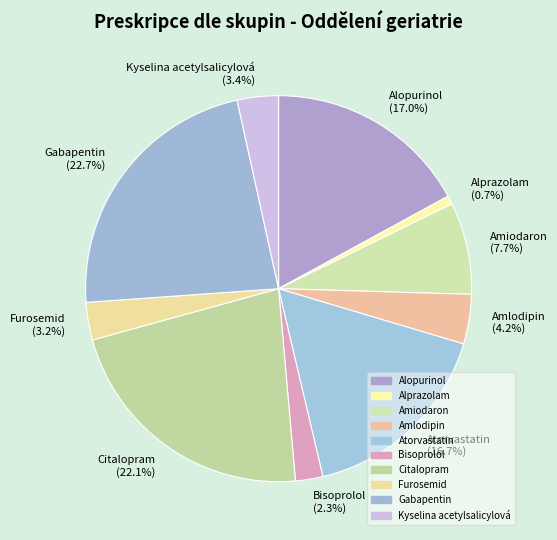

Does Atorvastatin (16.7%) represent more than half of the total?

No